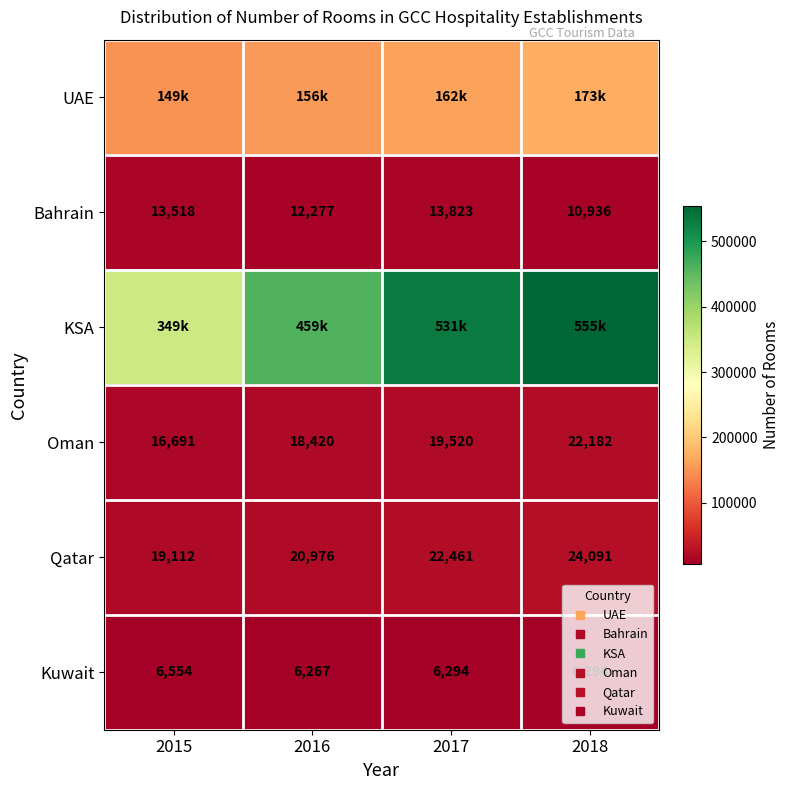

Which series has the largest range (max minus min)?

KSA